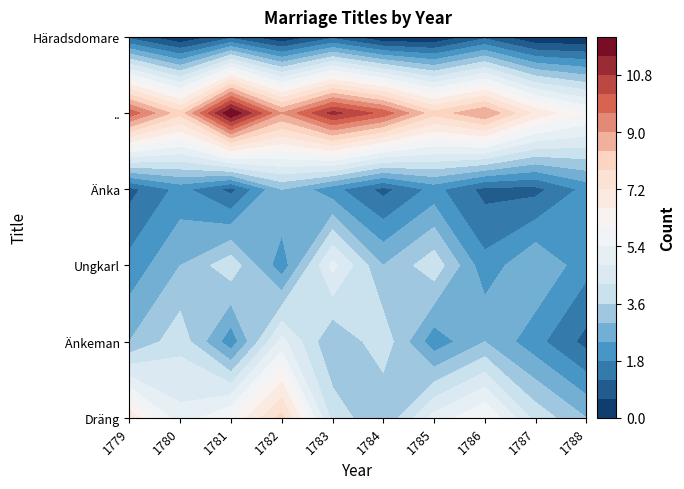

Reading right to left, what are all the values shown in this chart?

Dräng: 1788=3	1787=4	1786=6	1785=5	1784=3	1783=4	1782=8	1781=6	1780=5	1779=7
Änkeman: 1788=1	1787=2	1786=3	1785=2	1784=4	1783=3	1782=5	1781=2	1780=4	1779=3
Ungkarl: 1788=2	1787=3	1786=2	1785=4	1784=3	1783=5	1782=2	1781=4	1780=3	1779=2
Änka: 1788=2	1787=1	1786=1	1785=2	1784=1	1783=2	1782=3	1781=1	1780=2	1779=1
..: 1788=6	1787=7	1786=9	1785=8	1784=10	1783=11	1782=9	1781=12	1780=8	1779=10
Häradsdomare: 1788=0	1787=0	1786=1	1785=0	1784=0	1783=1	1782=0	1781=1	1780=0	1779=1